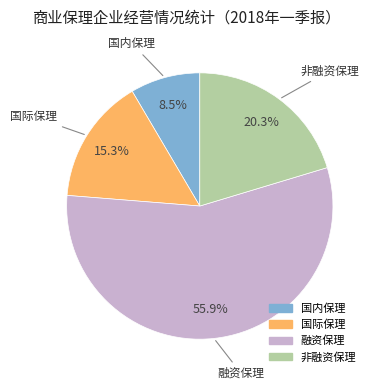

What is the total percentage of 非融资保理 and 国内保理?

28.8%